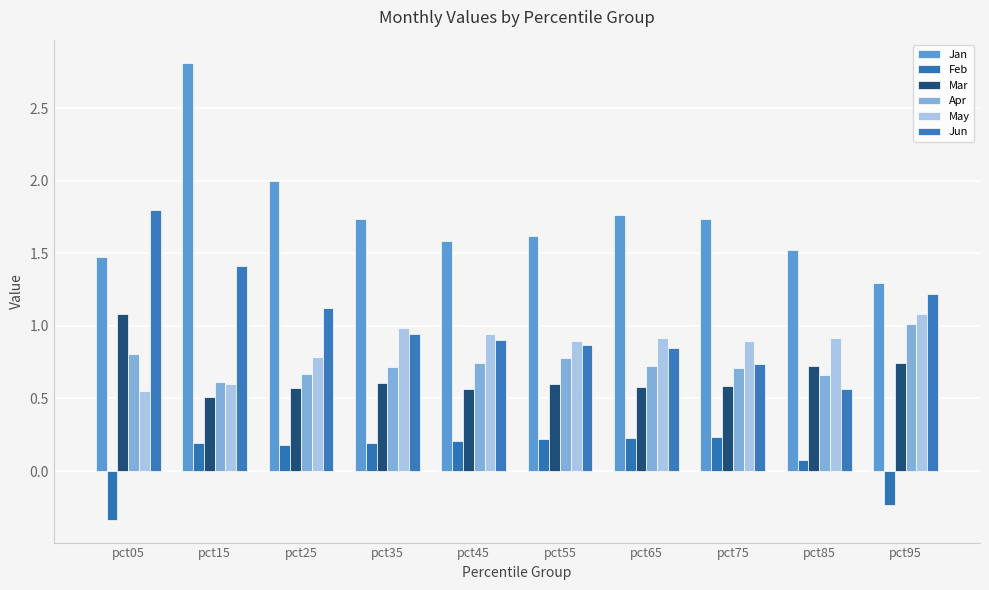

What is the value of the May bar at the 3rd from the left?

0.8